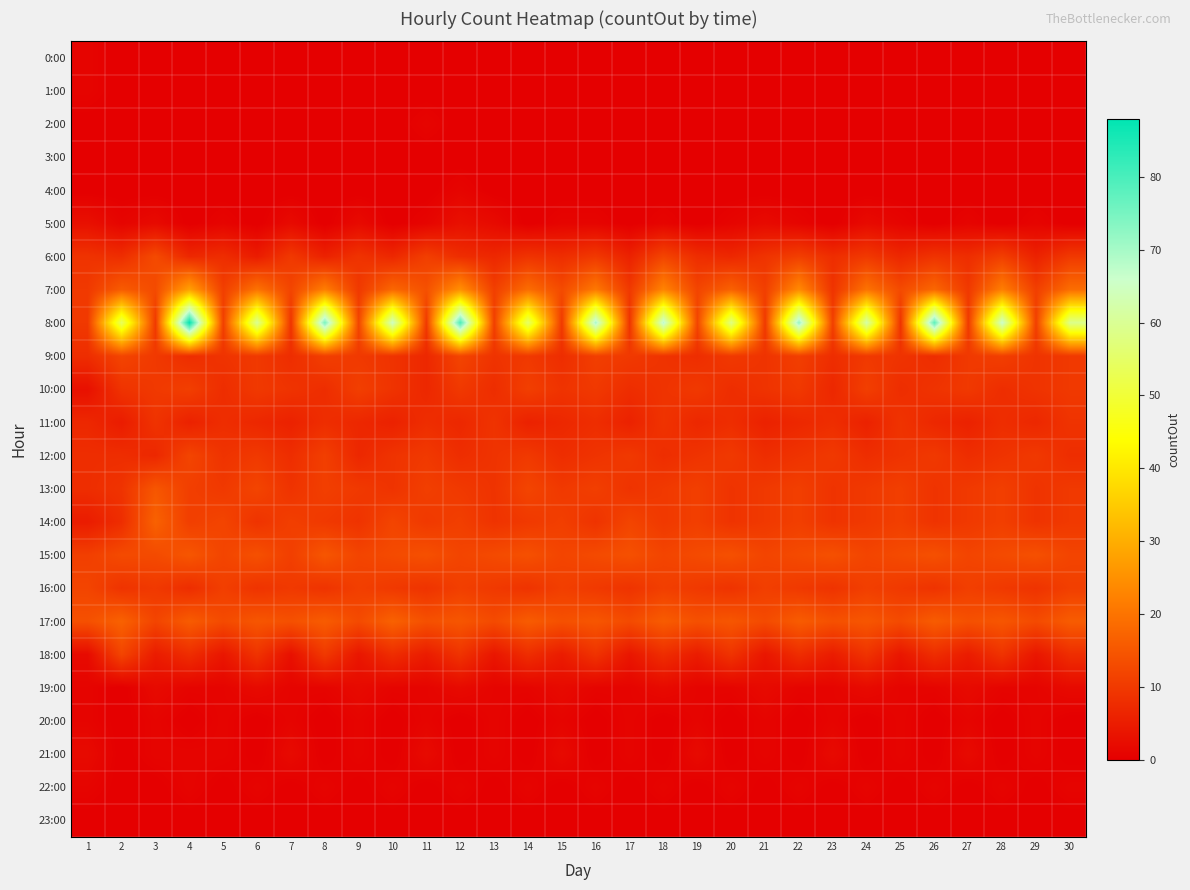

Reading left to right, extract all data points from this chart.

0:00: 1=1	2=0	3=0	4=0	5=0	6=0	7=0	8=0	9=0	10=0	11=0	12=0	13=0	14=0	15=0	16=0	17=0	18=0	19=0	20=0	21=0	22=0	23=0	24=0	25=0	26=0	27=0	28=0	29=0	30=0
1:00: 1=1	2=0	3=0	4=0	5=0	6=0	7=0	8=0	9=0	10=0	11=0	12=0	13=0	14=0	15=0	16=0	17=0	18=0	19=0	20=0	21=0	22=0	23=0	24=0	25=0	26=0	27=0	28=0	29=0	30=0
2:00: 1=0	2=0	3=0	4=0	5=0	6=0	7=0	8=0	9=0	10=0	11=1	12=0	13=0	14=0	15=0	16=0	17=0	18=0	19=0	20=0	21=0	22=0	23=0	24=0	25=0	26=0	27=0	28=0	29=0	30=0
3:00: 1=0	2=0	3=0	4=0	5=0	6=0	7=0	8=0	9=0	10=0	11=0	12=0	13=0	14=0	15=0	16=0	17=0	18=0	19=0	20=0	21=0	22=0	23=0	24=0	25=0	26=0	27=0	28=0	29=0	30=0
4:00: 1=0	2=0	3=0	4=0	5=0	6=0	7=0	8=0	9=0	10=0	11=0	12=1	13=0	14=0	15=0	16=0	17=0	18=0	19=0	20=0	21=0	22=0	23=0	24=0	25=0	26=0	27=0	28=0	29=0	30=0
5:00: 1=3	2=1	3=2	4=0	5=1	6=0	7=2	8=0	9=2	10=0	11=1	12=3	13=2	14=0	15=1	16=1	17=0	18=1	19=0	20=1	21=2	22=1	23=0	24=2	25=1	26=0	27=1	28=0	29=1	30=0
6:00: 1=9	2=8	3=13	4=7	5=8	6=5	7=10	8=6	9=9	10=7	11=11	12=8	13=7	14=9	15=8	16=10	17=6	18=12	19=8	20=7	21=9	22=11	23=8	24=10	25=7	26=9	27=8	28=11	29=6	30=10
7:00: 1=10	2=16	3=13	4=28	5=11	6=20	7=12	8=22	9=10	10=18	11=14	12=25	13=11	14=19	15=13	16=21	17=10	18=23	19=12	20=17	21=11	22=24	23=9	24=20	25=13	26=18	27=10	28=22	29=11	30=19
8:00: 1=10	2=54	3=10	4=88	5=11	6=60	7=9	8=75	9=12	10=65	11=10	12=80	13=11	14=55	15=10	16=70	17=9	18=68	19=12	20=58	21=10	22=72	23=11	24=62	25=9	26=78	27=10	28=66	29=11	30=59
9:00: 1=8	2=12	3=10	4=8	5=9	6=10	7=8	8=11	9=10	10=9	11=7	12=12	13=9	14=10	15=8	16=11	17=10	18=9	19=8	20=10	21=9	22=11	23=8	24=10	25=9	26=8	27=10	28=11	29=9	30=10
10:00: 1=3	2=9	3=10	4=11	5=8	6=10	7=9	8=8	9=11	10=9	11=7	12=10	13=8	14=11	15=9	16=10	17=8	18=9	19=10	20=8	21=9	22=10	23=7	24=11	25=8	26=9	27=10	28=8	29=9	30=10
11:00: 1=7	2=5	3=9	4=6	5=8	6=7	7=6	8=8	9=7	10=6	11=8	12=7	13=9	14=6	15=7	16=8	17=6	18=9	19=7	20=8	21=6	22=7	23=8	24=6	25=9	26=7	27=6	28=8	29=7	30=9
12:00: 1=8	2=8	3=7	4=12	5=9	6=10	7=8	8=11	9=7	10=9	11=10	12=8	13=9	14=10	15=8	16=9	17=10	18=8	19=9	20=10	21=8	22=9	23=10	24=8	25=9	26=10	27=8	28=9	29=10	30=8
13:00: 1=8	2=9	3=15	4=11	5=10	6=12	7=9	8=11	9=10	10=9	11=11	12=10	13=9	14=12	15=10	16=11	17=9	18=10	19=11	20=9	21=10	22=11	23=9	24=10	25=11	26=9	27=10	28=11	29=9	30=10
14:00: 1=5	2=8	3=17	4=11	5=12	6=9	7=11	8=10	9=9	10=12	11=10	12=11	13=9	14=10	15=11	16=9	17=12	18=10	19=11	20=9	21=10	22=11	23=9	24=10	25=11	26=9	27=10	28=11	29=9	30=10
15:00: 1=11	2=13	3=13	4=15	5=12	6=14	7=11	8=15	9=12	10=13	11=14	12=12	13=13	14=14	15=12	16=13	17=14	18=12	19=13	20=14	21=12	22=13	23=14	24=12	25=13	26=14	27=12	28=13	29=14	30=12
16:00: 1=12	2=9	3=10	4=8	5=11	6=9	7=10	8=9	9=11	10=10	11=9	12=11	13=10	14=9	15=11	16=10	17=9	18=11	19=10	20=9	21=11	22=10	23=9	24=11	25=10	26=9	27=11	28=10	29=9	30=11
17:00: 1=14	2=17	3=12	4=16	5=13	6=15	7=14	8=16	9=13	10=17	11=14	12=15	13=13	14=16	15=14	16=15	17=13	18=16	19=14	20=15	21=13	22=16	23=14	24=15	25=13	26=16	27=14	28=15	29=13	30=16
18:00: 1=2	2=12	3=5	4=8	5=4	6=9	7=3	8=10	9=4	10=8	11=5	12=9	13=4	14=8	15=5	16=9	17=4	18=8	19=5	20=9	21=4	22=8	23=5	24=9	25=4	26=8	27=5	28=9	29=4	30=8
19:00: 1=1	2=0	3=2	4=1	5=1	6=2	7=1	8=1	9=2	10=1	11=1	12=2	13=1	14=1	15=2	16=1	17=1	18=2	19=1	20=1	21=2	22=1	23=1	24=2	25=1	26=1	27=2	28=1	29=1	30=2
20:00: 1=1	2=0	3=1	4=0	5=1	6=0	7=1	8=0	9=1	10=0	11=1	12=0	13=1	14=0	15=1	16=0	17=1	18=0	19=1	20=0	21=1	22=0	23=1	24=0	25=1	26=0	27=1	28=0	29=1	30=0
21:00: 1=2	2=0	3=1	4=1	5=1	6=0	7=2	8=0	9=1	10=0	11=2	12=0	13=1	14=0	15=2	16=0	17=1	18=0	19=2	20=0	21=1	22=0	23=2	24=0	25=1	26=0	27=2	28=0	29=1	30=0
22:00: 1=1	2=0	3=0	4=1	5=0	6=1	7=0	8=1	9=0	10=1	11=0	12=1	13=0	14=1	15=0	16=1	17=0	18=1	19=0	20=1	21=0	22=1	23=0	24=1	25=0	26=1	27=0	28=1	29=0	30=1
23:00: 1=0	2=0	3=0	4=0	5=0	6=0	7=0	8=0	9=0	10=0	11=0	12=0	13=0	14=0	15=0	16=0	17=0	18=0	19=0	20=0	21=0	22=0	23=0	24=0	25=0	26=0	27=0	28=0	29=0	30=0